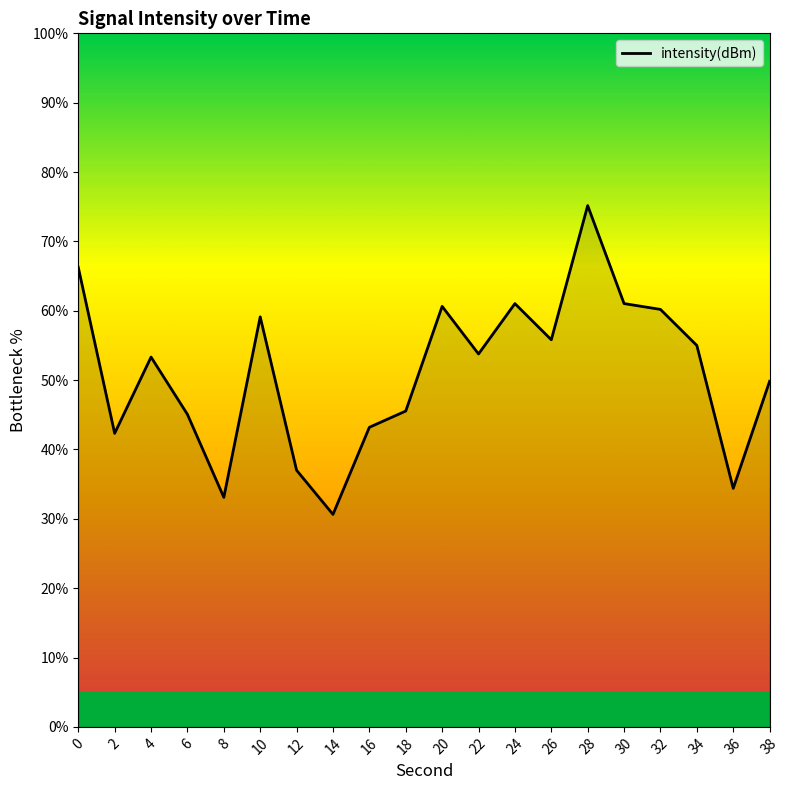

Where is the first local maximum?

4